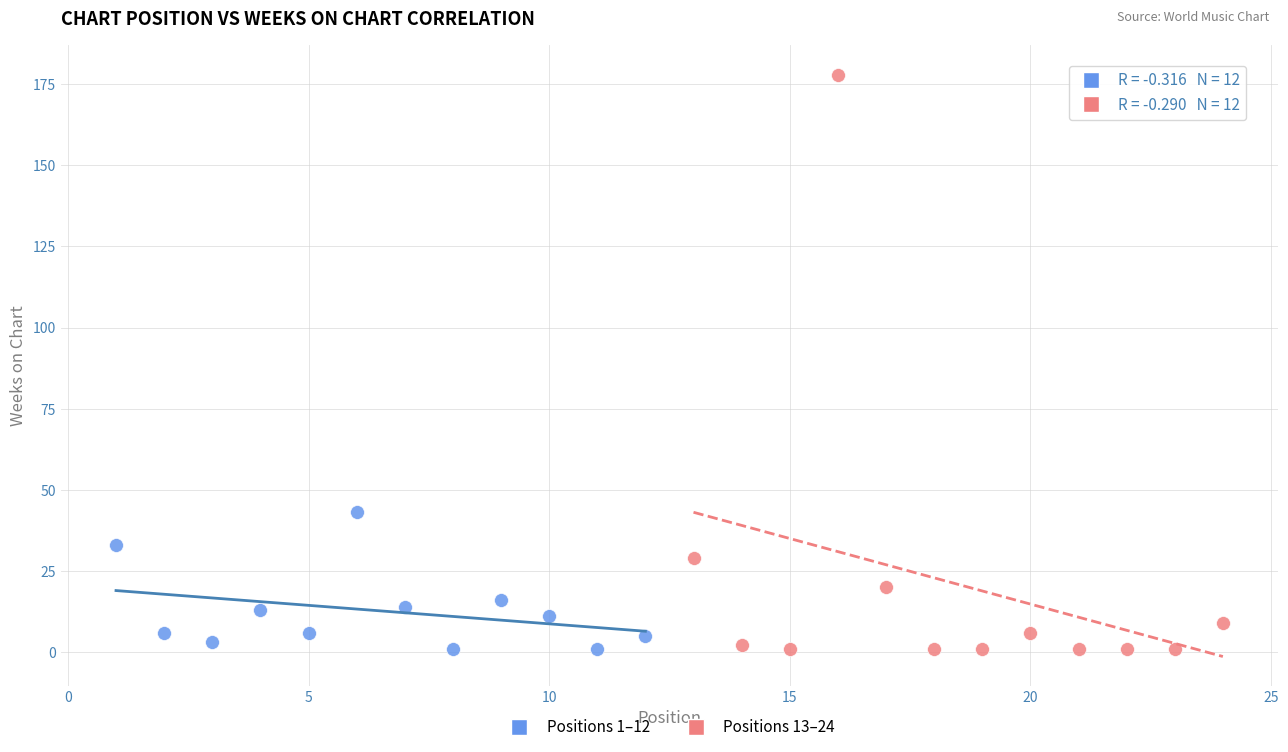

What are all the series names shown in the legend?

Positions 1–12, Positions 13–24